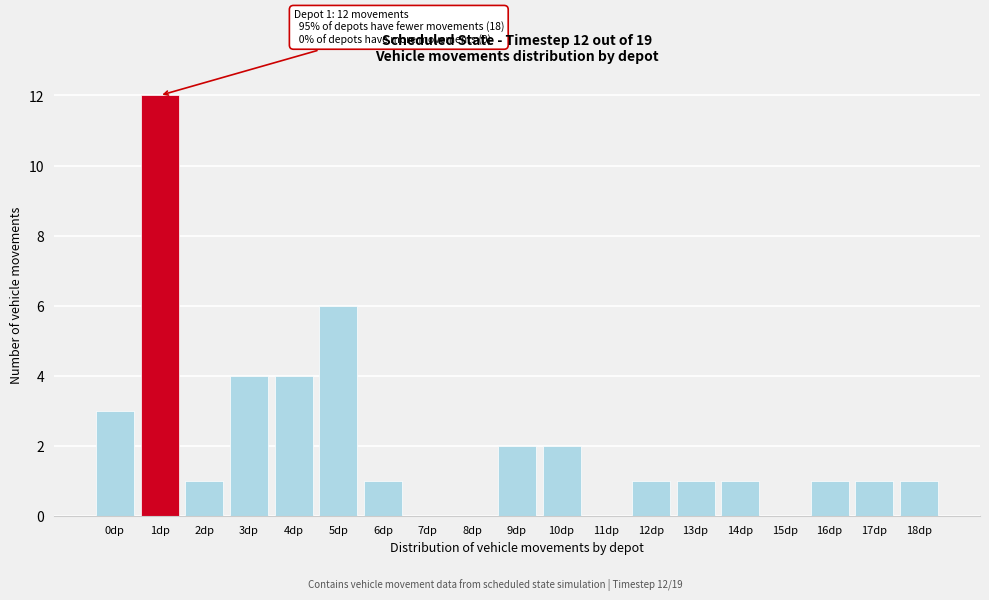

Reading left to right, extract all data points from this chart.

0dp=3	1dp=12	2dp=1	3dp=4	4dp=4	5dp=6	6dp=1	7dp=0	8dp=0	9dp=2	10dp=2	11dp=0	12dp=1	13dp=1	14dp=1	15dp=0	16dp=1	17dp=1	18dp=1